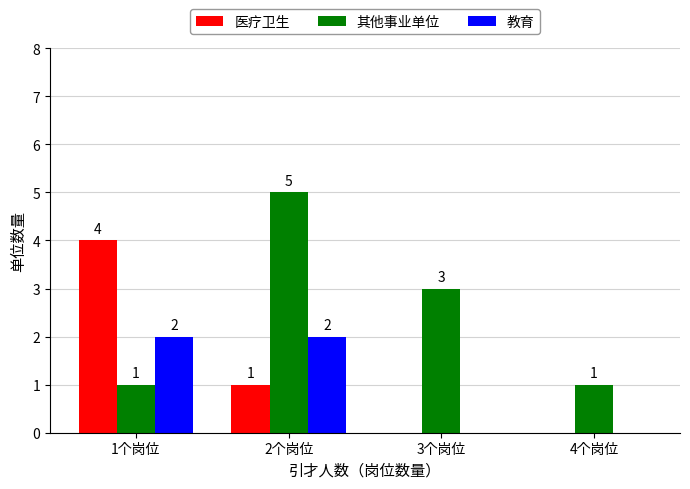

Which series changed the most between 3个岗位 and 4个岗位?

其他事业单位